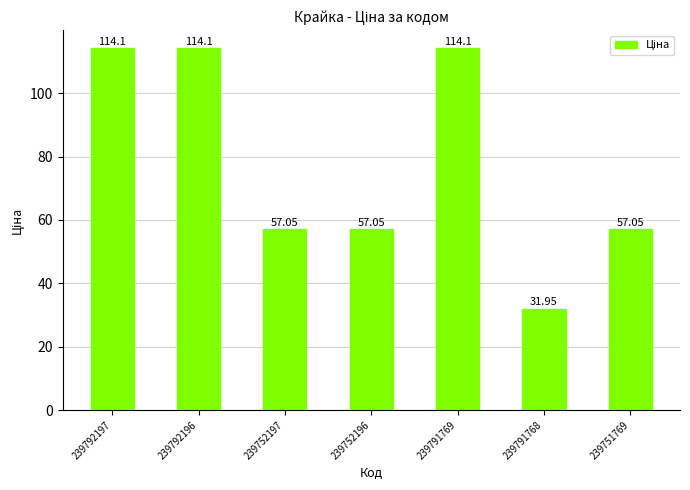

Between 239792197 and 239752197, which is larger?

239792197